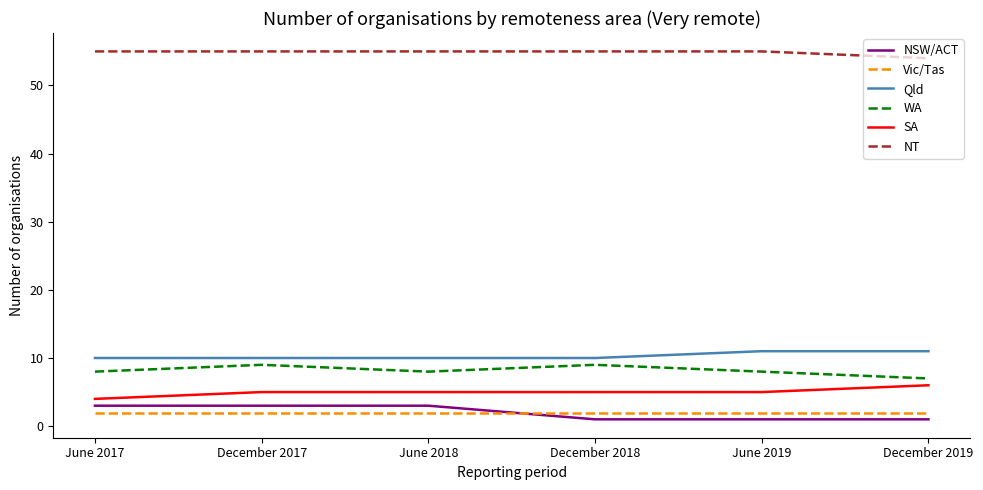

What position from the right is December 2019?

1